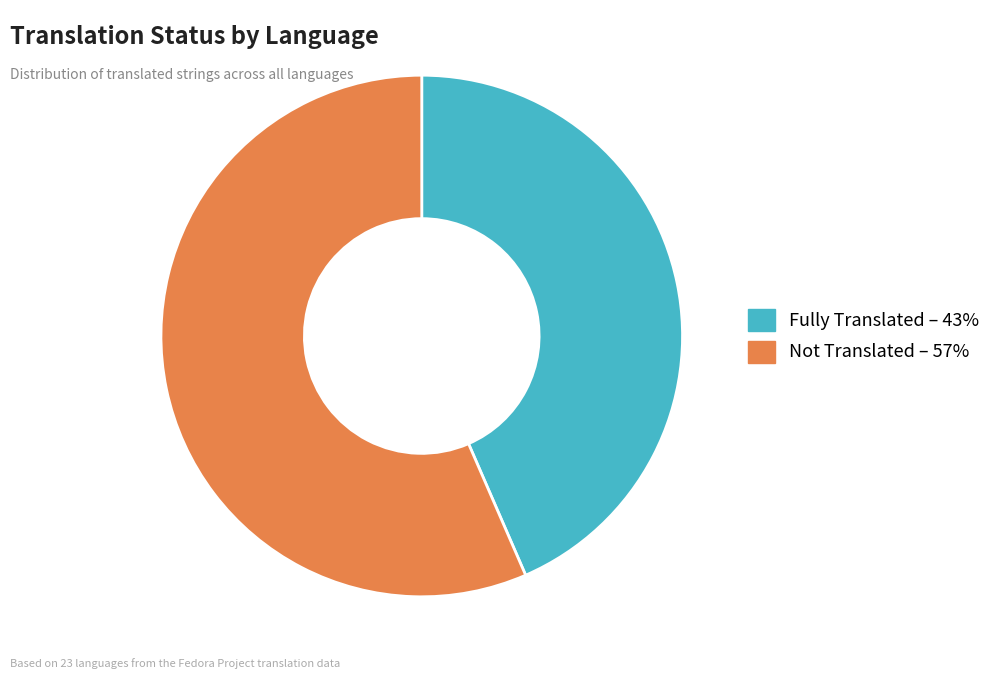

The Fully Translated – 43% slice represents 43% of the pie. True or false?

True